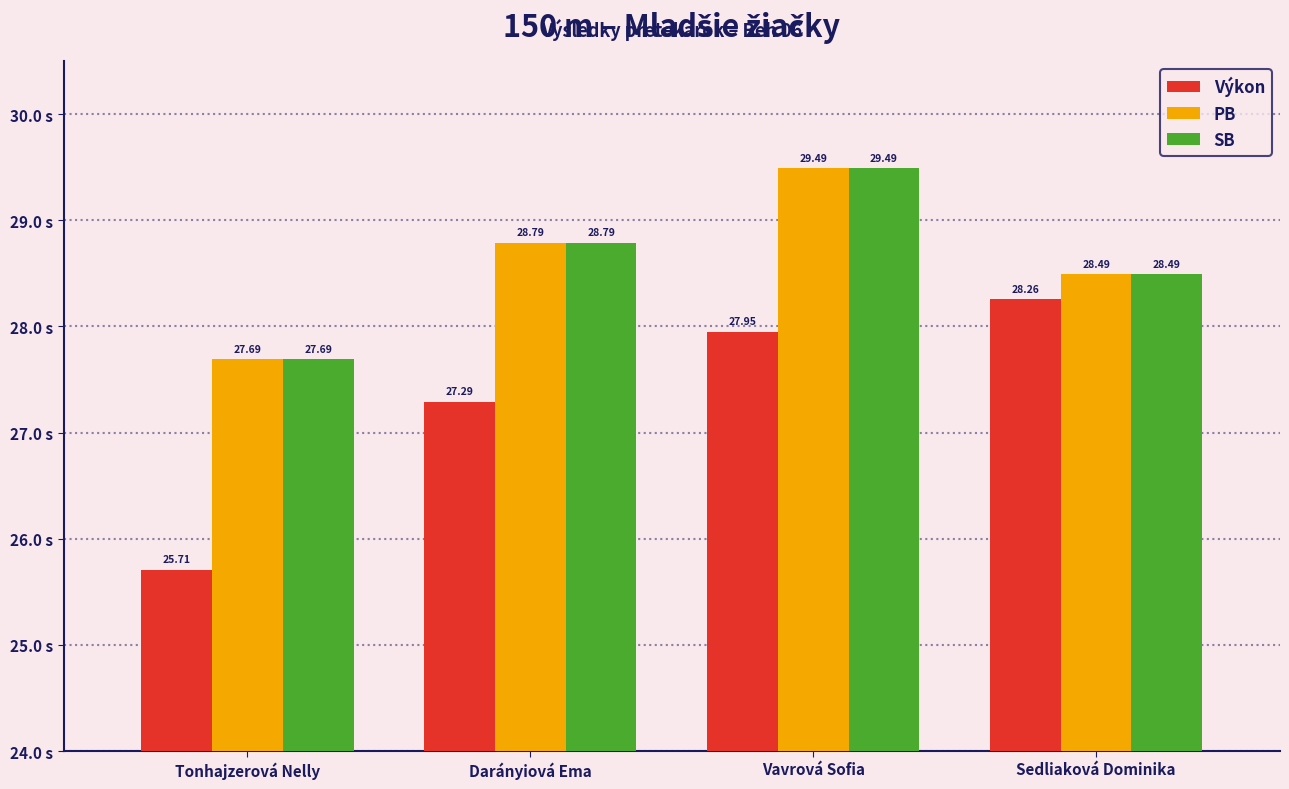

The PB series shows 28.5 at Sedliaková Dominika. True or false?

True